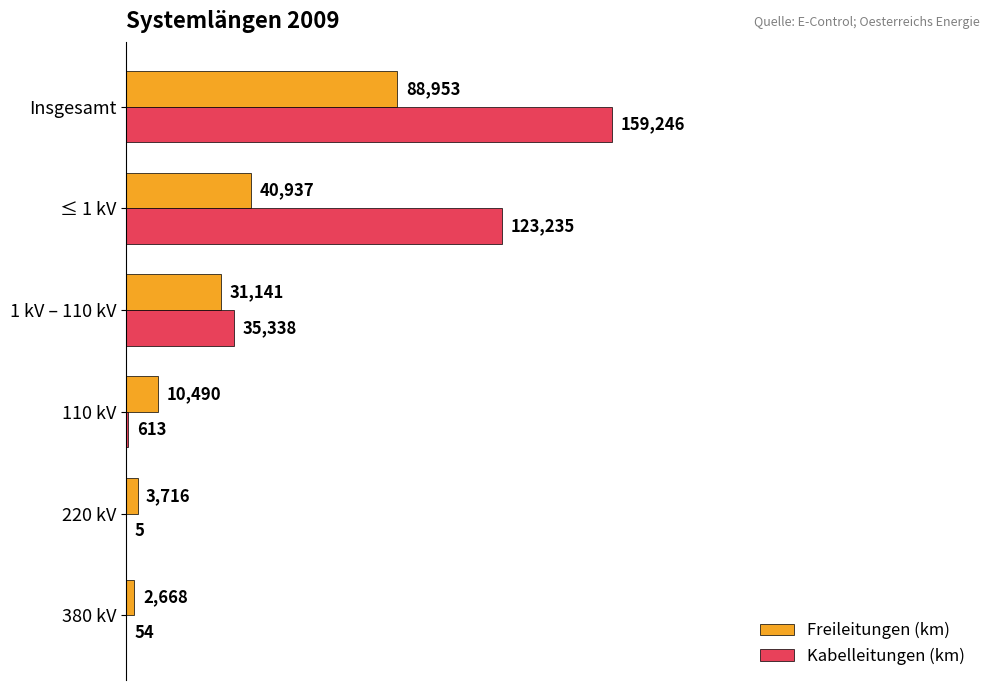

Between 220 kV and 110 kV, which series saw the biggest shift?

Freileitungen (km)